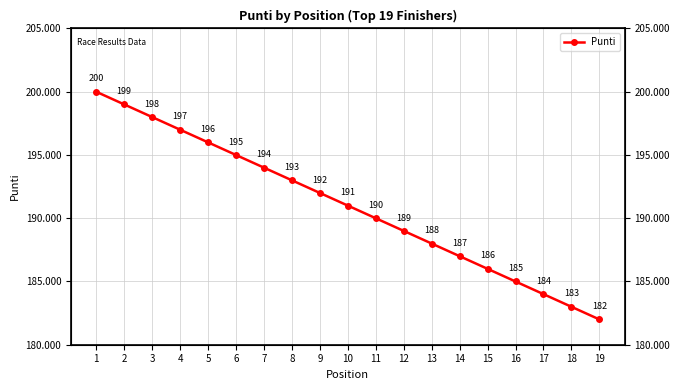

How many lines are shown in the chart?

1